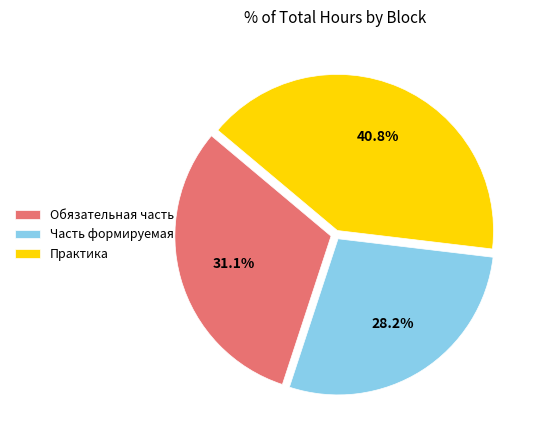

Combined, do Часть формируемая and Обязательная часть account for over 50%?

Yes